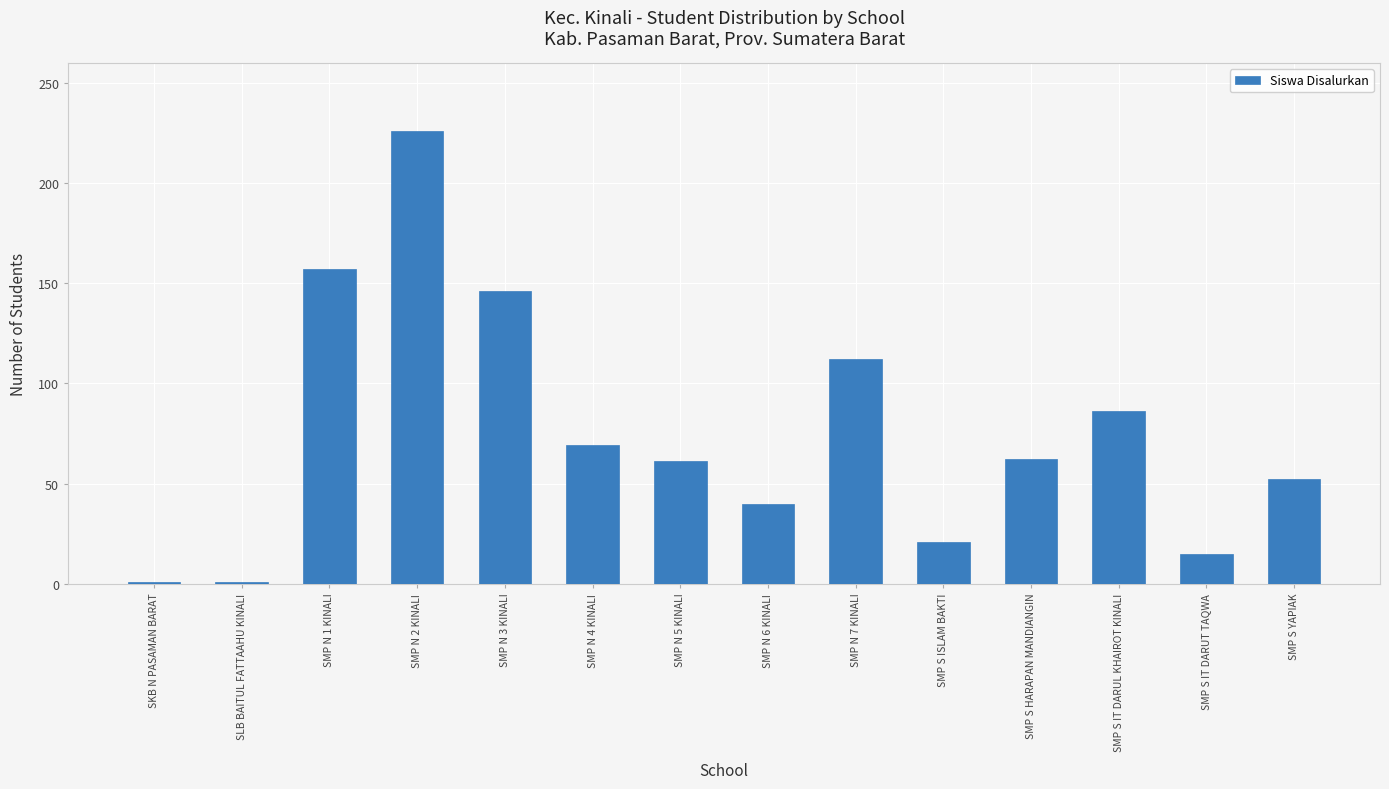

True or false: the data shows 29 at SMP S YAPIAK.

False